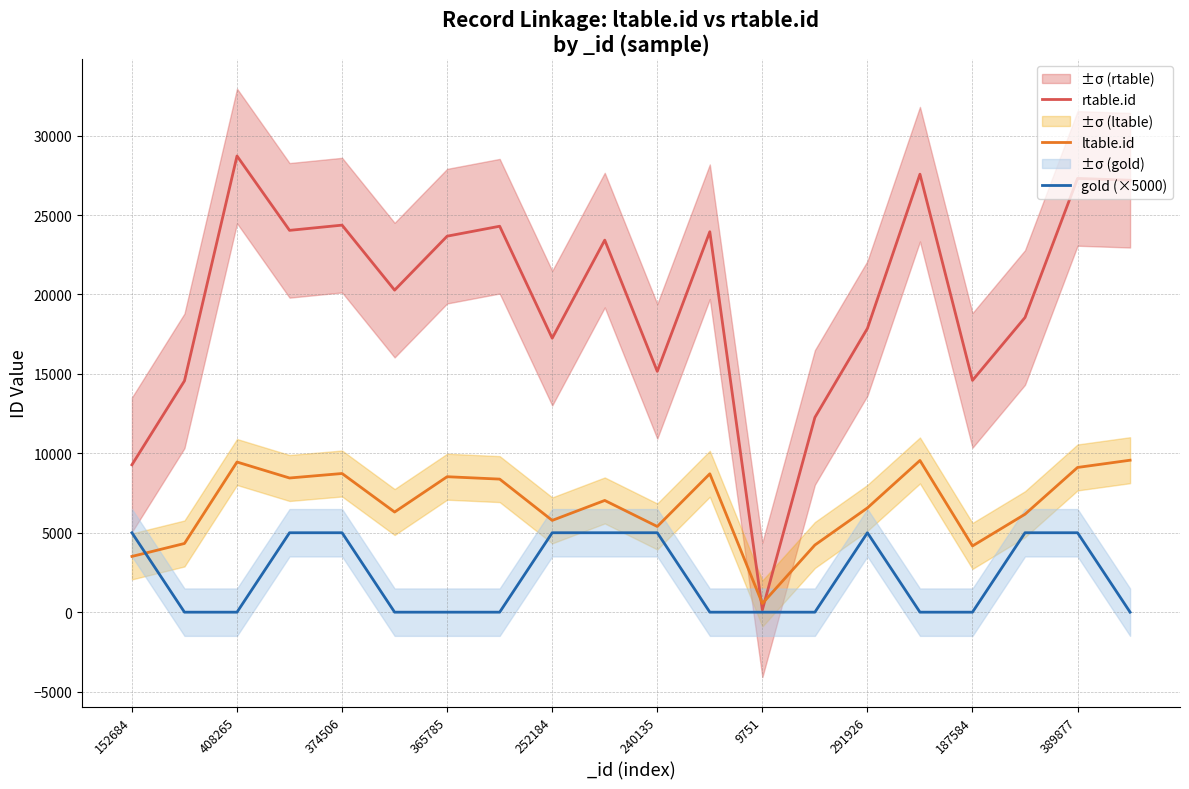

The rtable.id series shows 23669 at 365785. True or false?

True